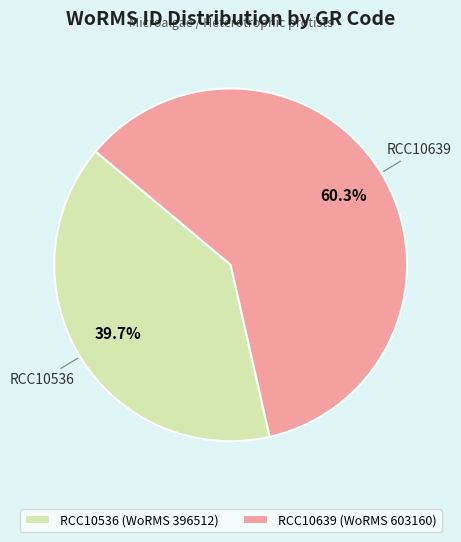

What is the largest slice in the pie chart?

RCC10639